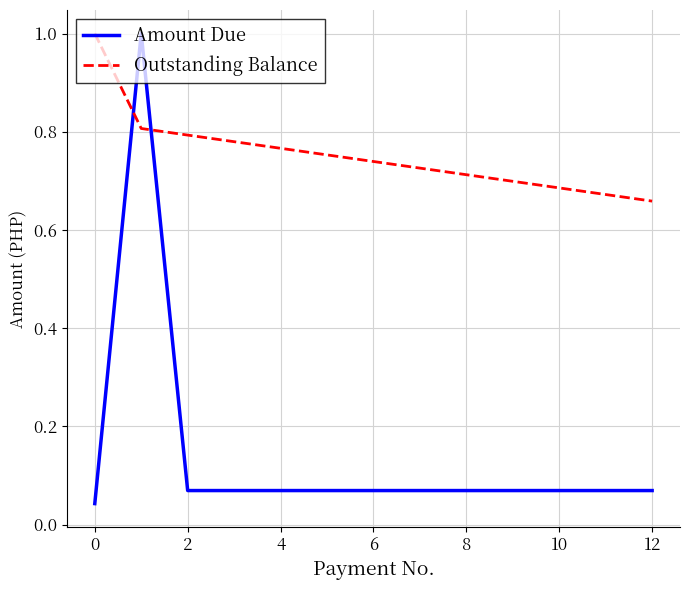

What is the maximum value shown in the chart?

1.0